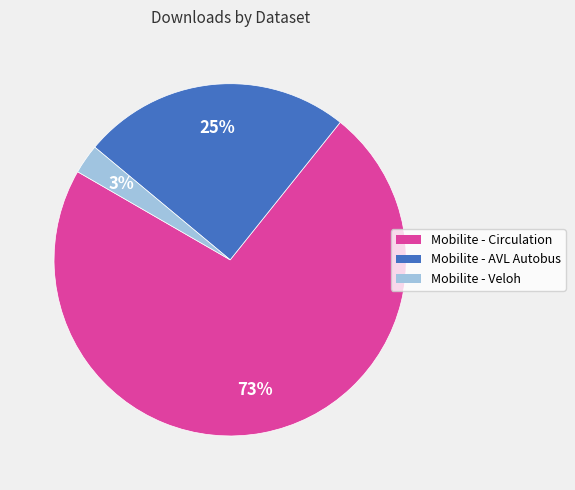

Rank the categories by value from highest to lowest.

Mobilite - Circulation, Mobilite - AVL Autobus, Mobilite - Veloh